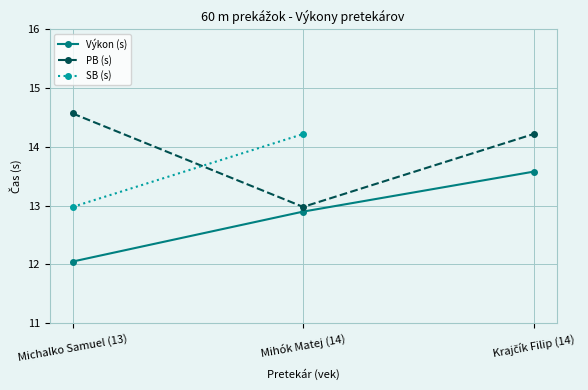

What is the sum of the PB (s) values at Krajčík Filip (14) and Mihók Matej (14)?

27.2